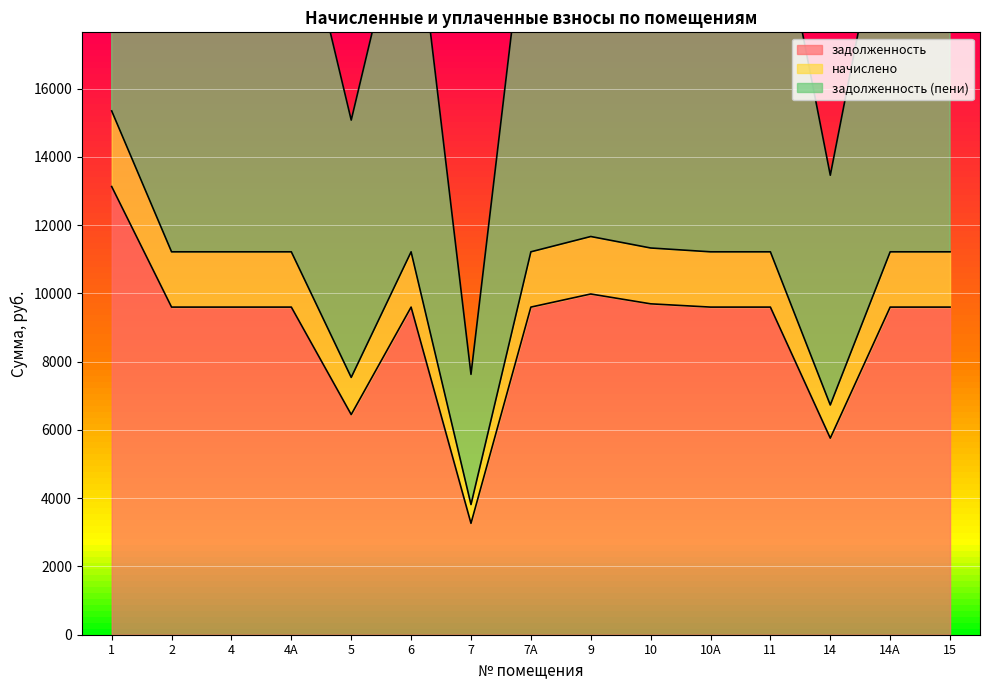

The задолженность (пени) series shows 22664.4 at 10. True or false?

True